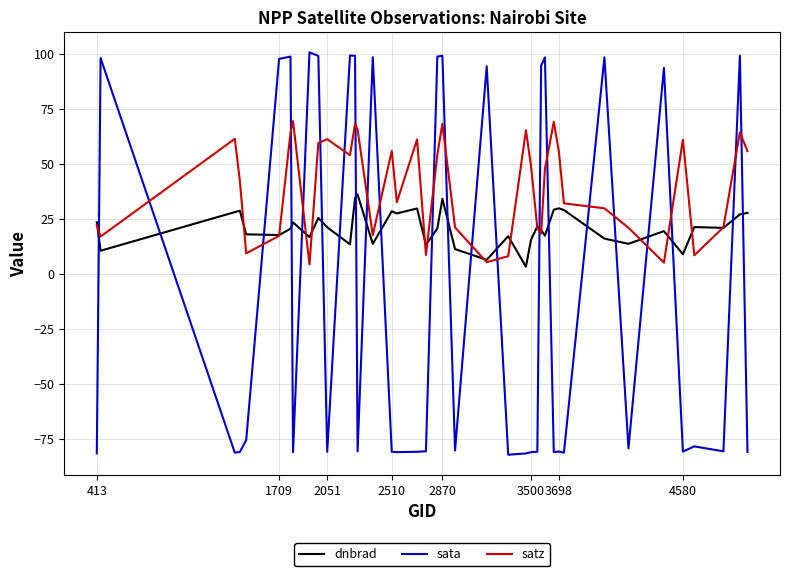

What is the greatest value displayed?

100.7